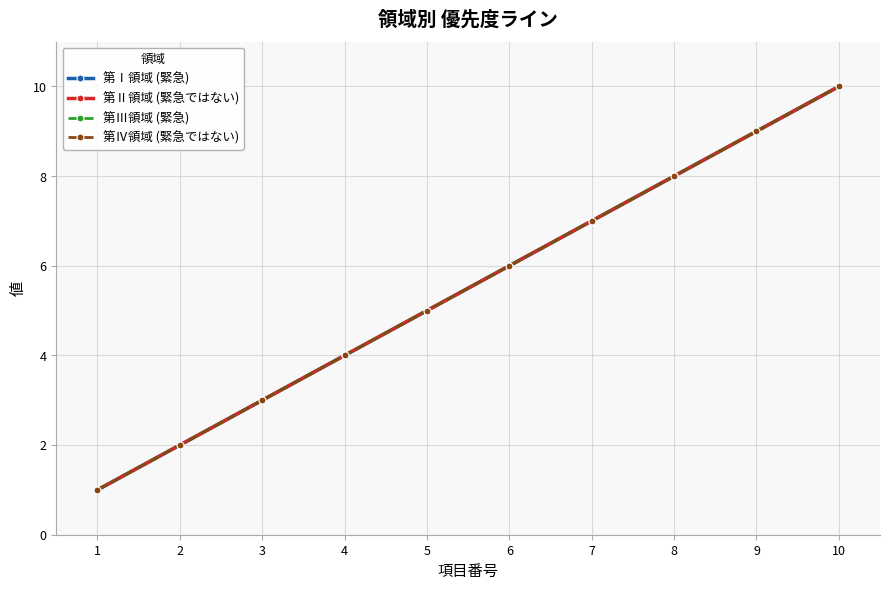

Does the chart have visible grid lines?

Yes